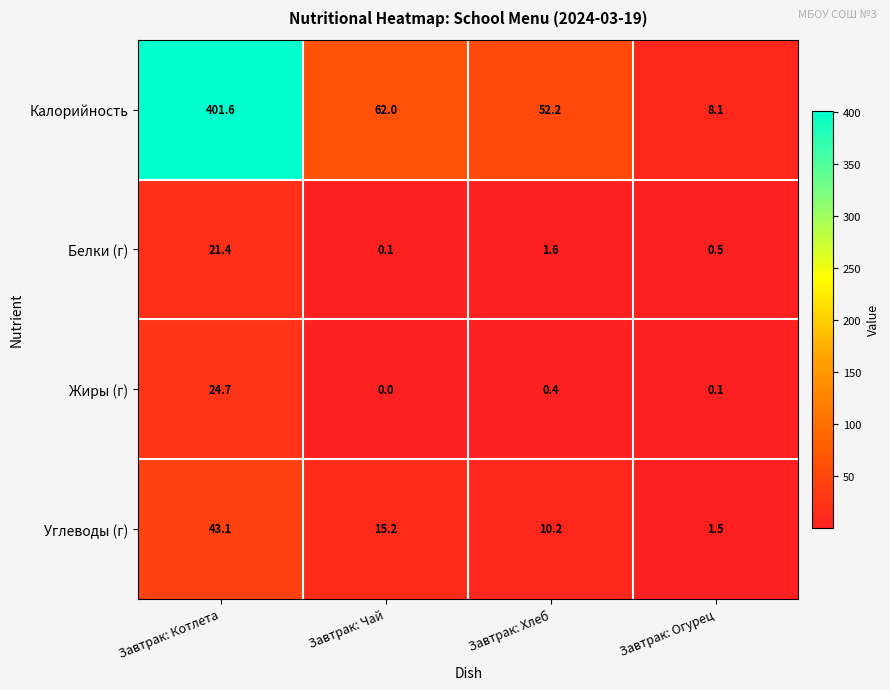

Reading left to right, list all the values displayed in this chart.

Калорийность: Завтрак: Котлета=401.6	Завтрак: Чай=62.0	Завтрак: Хлеб=52.2	Завтрак: Огурец=8.1
Белки (г): Завтрак: Котлета=21.4	Завтрак: Чай=0.1	Завтрак: Хлеб=1.6	Завтрак: Огурец=0.5
Жиры (г): Завтрак: Котлета=24.7	Завтрак: Чай=0.0	Завтрак: Хлеб=0.4	Завтрак: Огурец=0.1
Углеводы (г): Завтрак: Котлета=43.1	Завтрак: Чай=15.2	Завтрак: Хлеб=10.2	Завтрак: Огурец=1.5